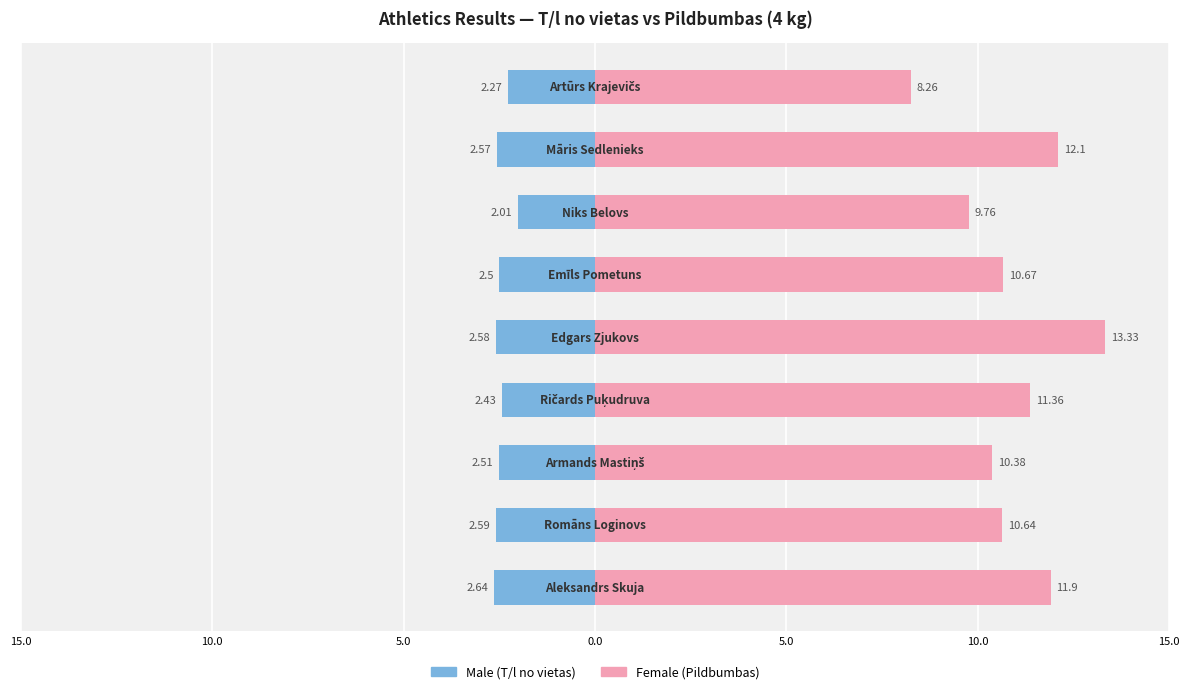

What is the maximum value shown in the chart?

13.3